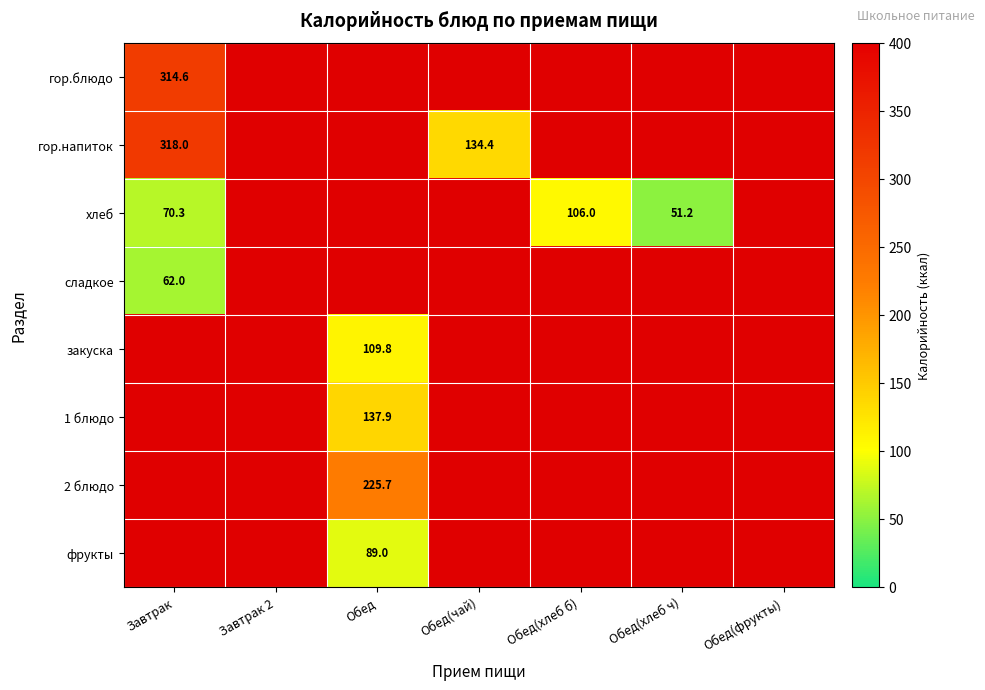

Is it true that закуска equals 168.7 at Обед?

False